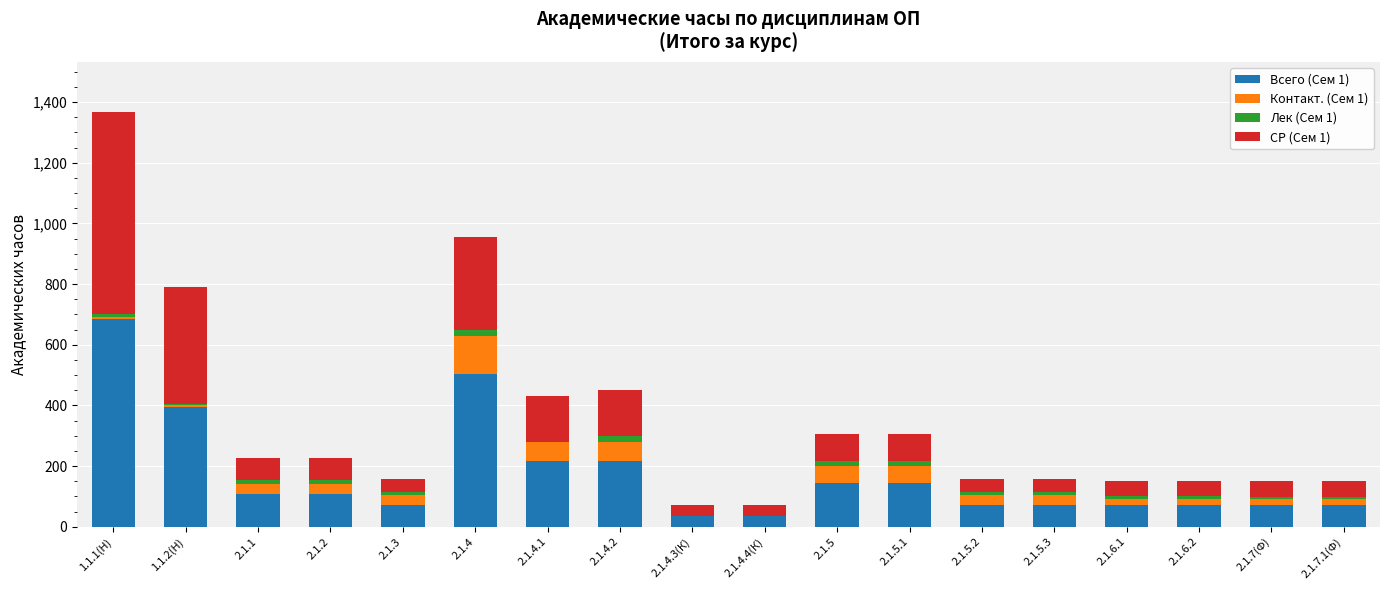

At which category is the sum across all series the highest?

1.1.1(Н)